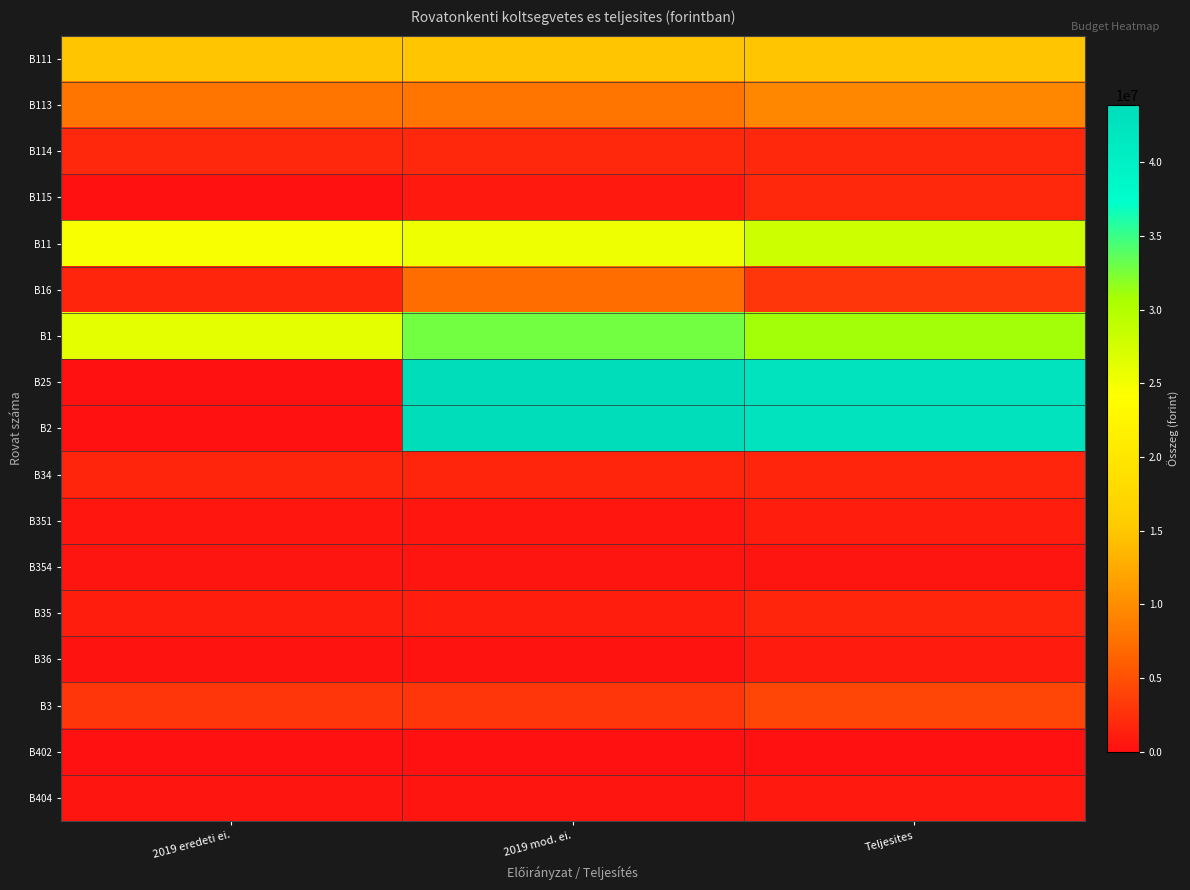

At which category is the sum across all series the highest?

2019 mod. ei.